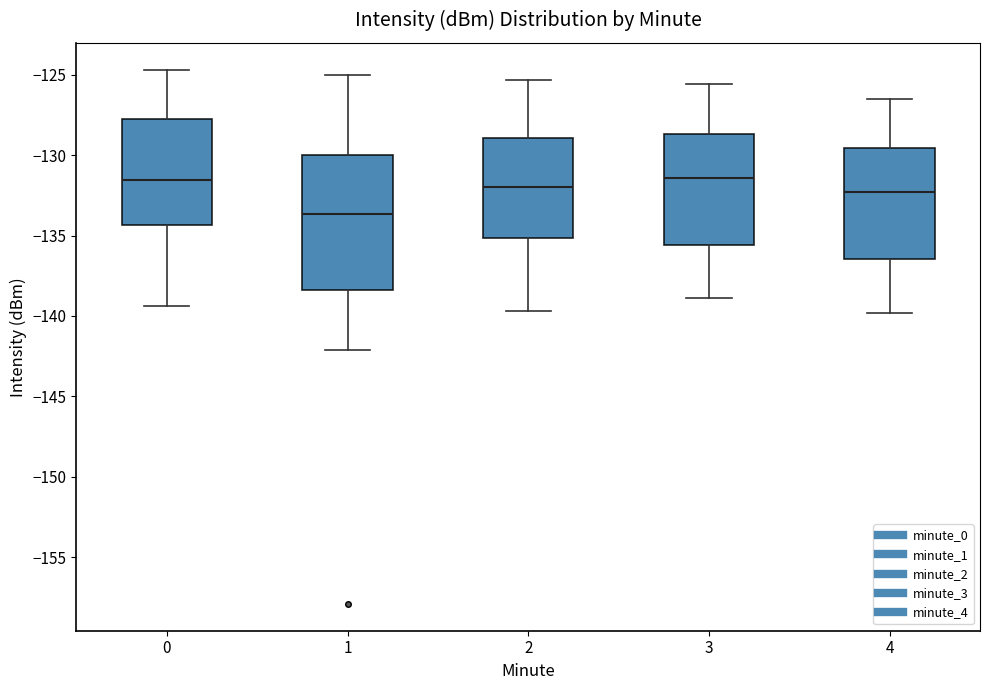

Reading left to right, read every box against the y-axis: the position of its median line, the range the box covers, and the ends of its whiskers. The values are not printed on the chart, so give them approximately, as read against the axis.

0: median -131.5, box -134.5 to -128.0, whiskers -139.5 to -124.5
1: median -133.5, box -138.5 to -130.0, whiskers -142.0 to -125.0
2: median -132.0, box -135.0 to -129.0, whiskers -139.5 to -125.5
3: median -131.5, box -135.5 to -128.5, whiskers -139.0 to -125.5
4: median -132.5, box -136.5 to -129.5, whiskers -140.0 to -126.5